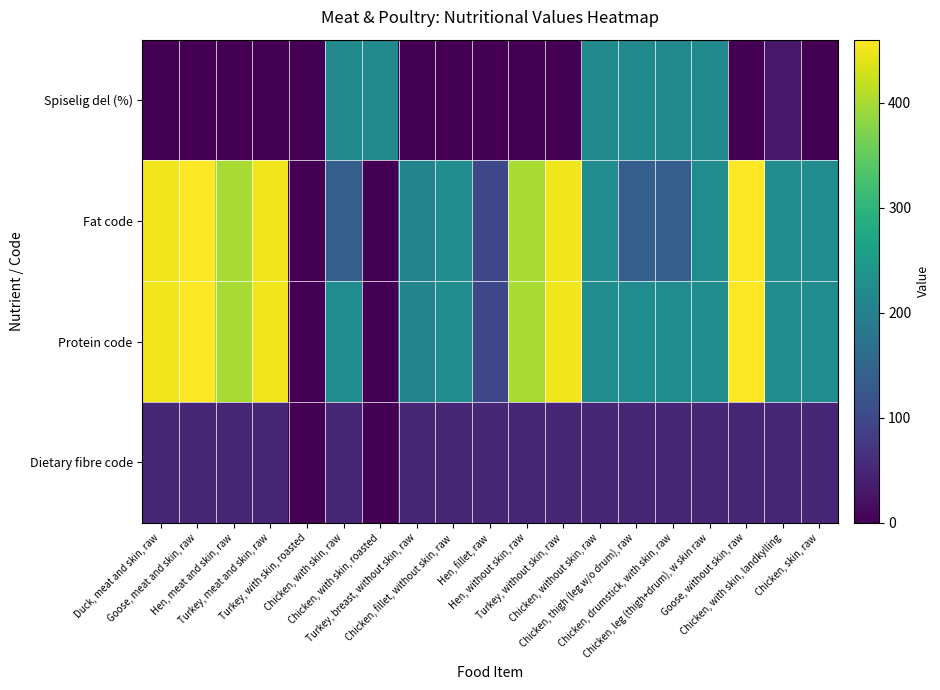

At how many categories does at least one series exceed 46?

18